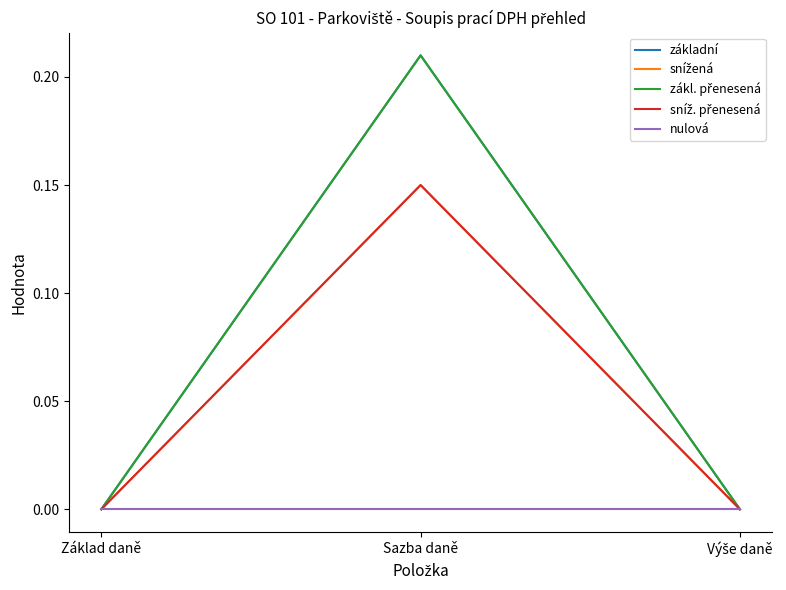

Is this an area chart (filled region under the line)?

No